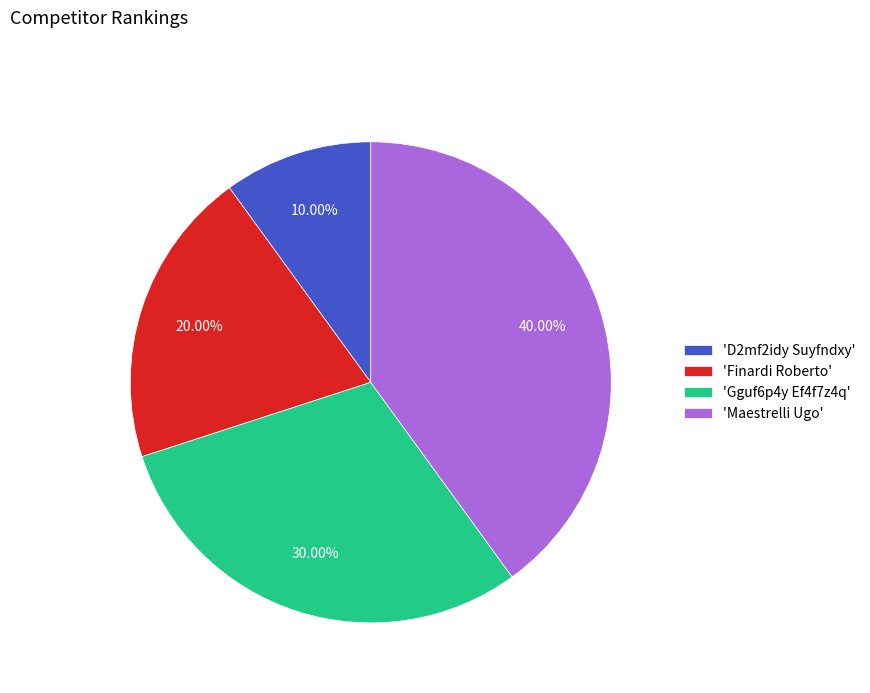

Between 'Maestrelli Ugo' and 'D2mf2idy Suyfndxy', which is larger?

'Maestrelli Ugo'